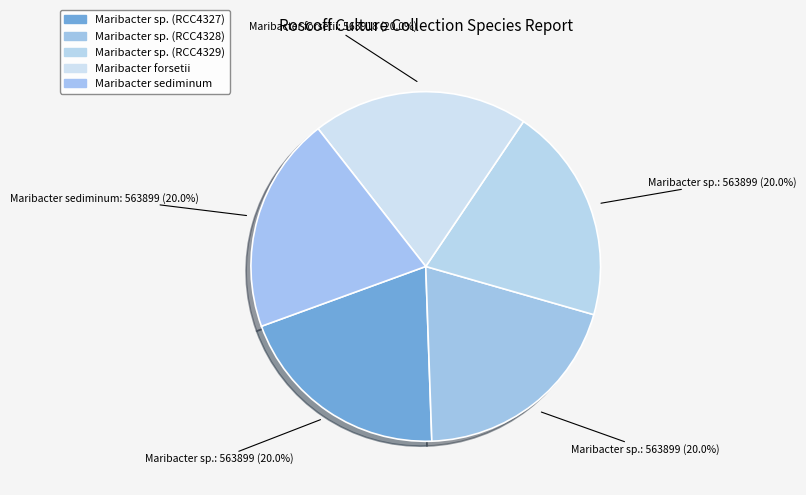

What percentage is the Maribacter forsetii slice, to the nearest percent?

20%